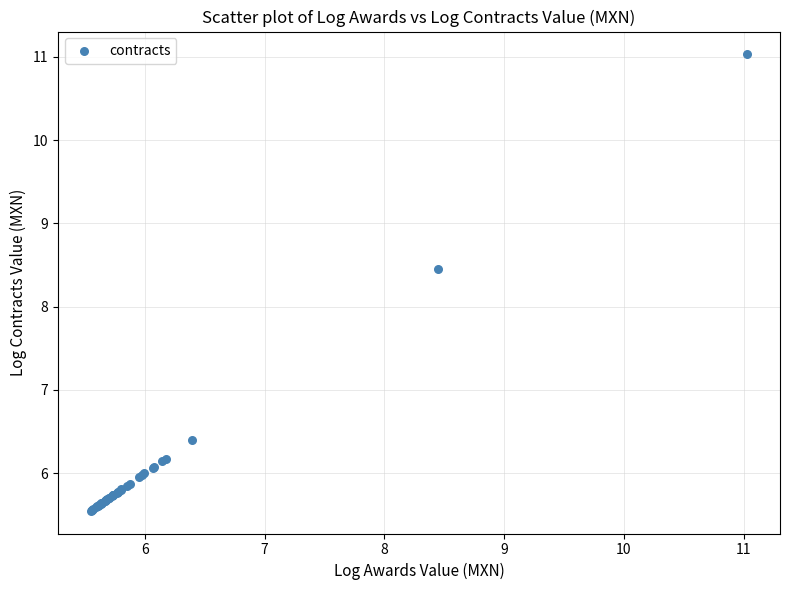

What Y value in the scatter plot is closest to 8?

8.4